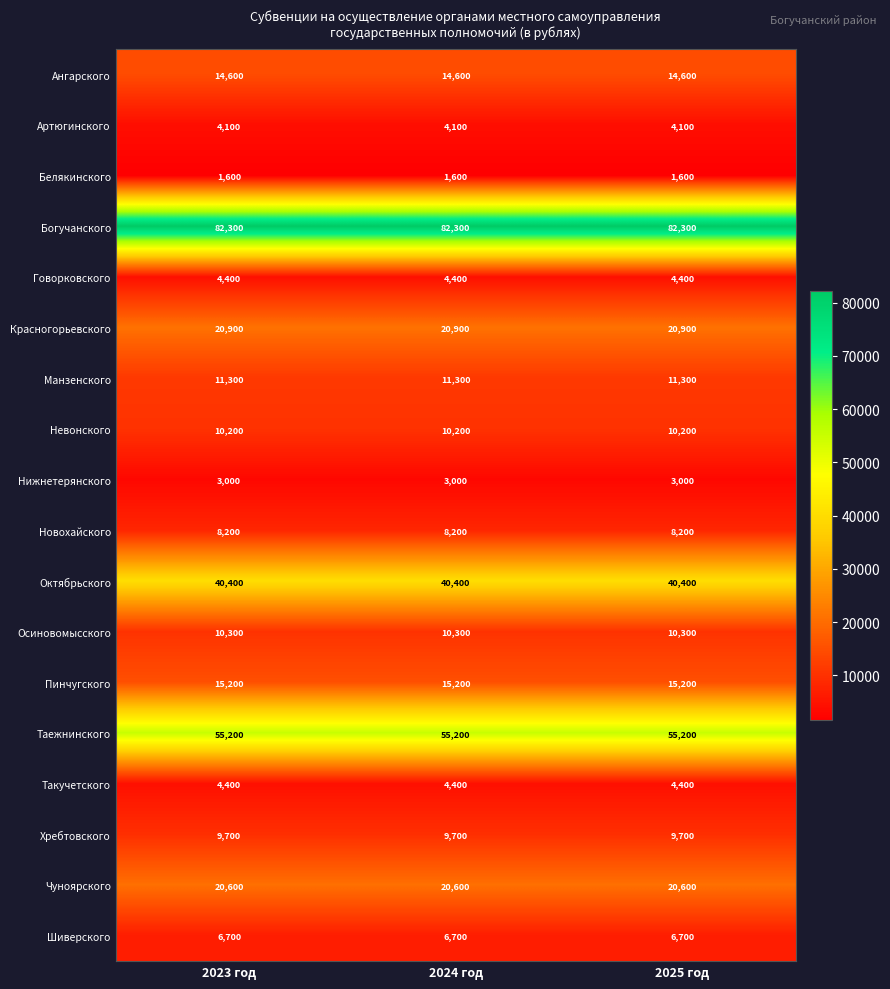

Is it true that Пинчугского equals 6605 at 2025 год?

False